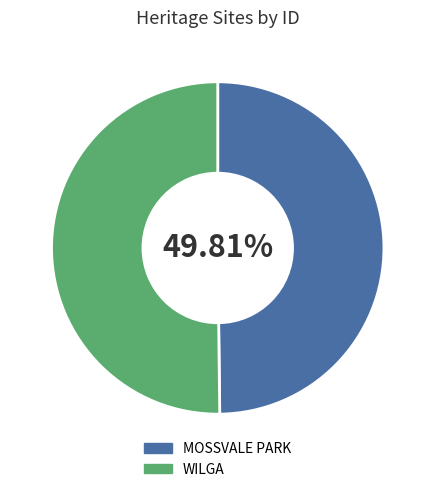

How many segments does this pie chart have?

2